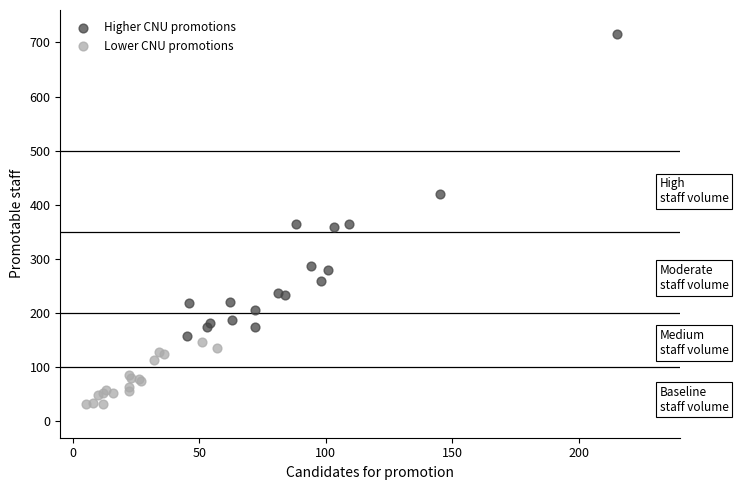

Which series reaches the maximum Y coordinate?

Higher CNU promotions